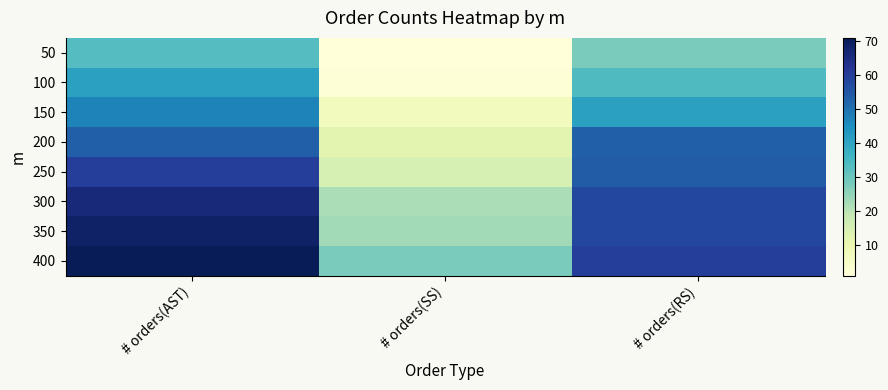

How many series are shown in this chart?

8